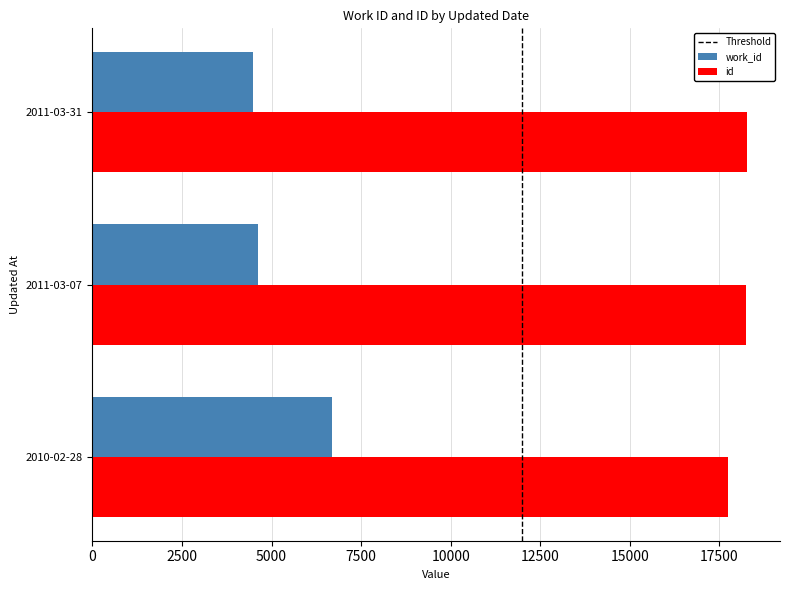

Which series changed the most between 2010-02-28 and 2011-03-07?

work_id